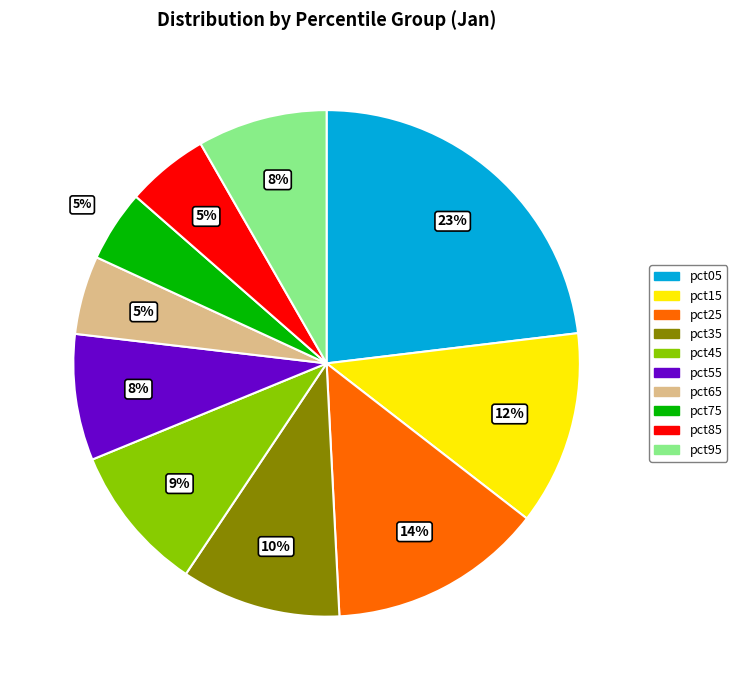

To the nearest percent, what portion does pct85 represent?

5%